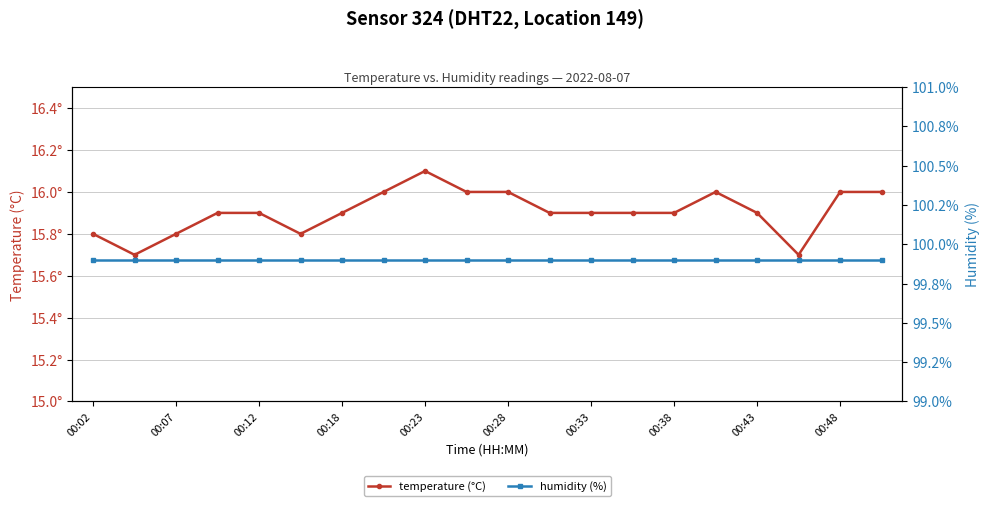

How many interior local valleys does the temperature (°C) series have?

3